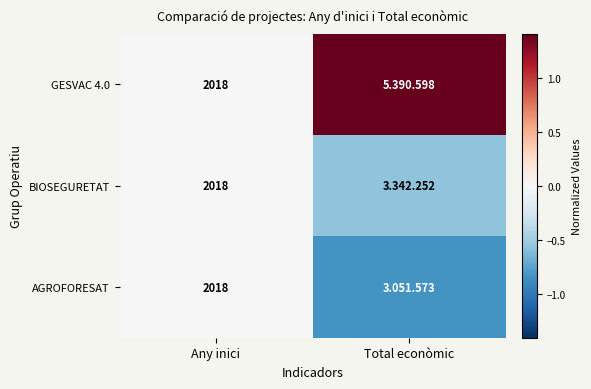

List the labels in order of GESVAC 4.0 value, largest first.

Total econòmic, Any inici